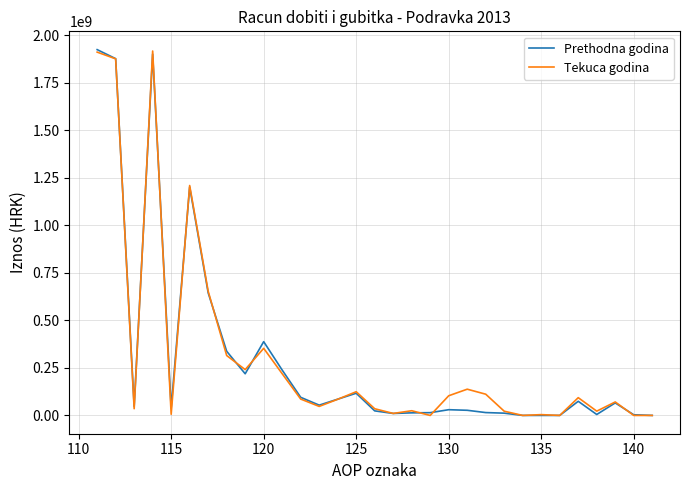

What is the maximum value for Tekuca godina?

1918034607